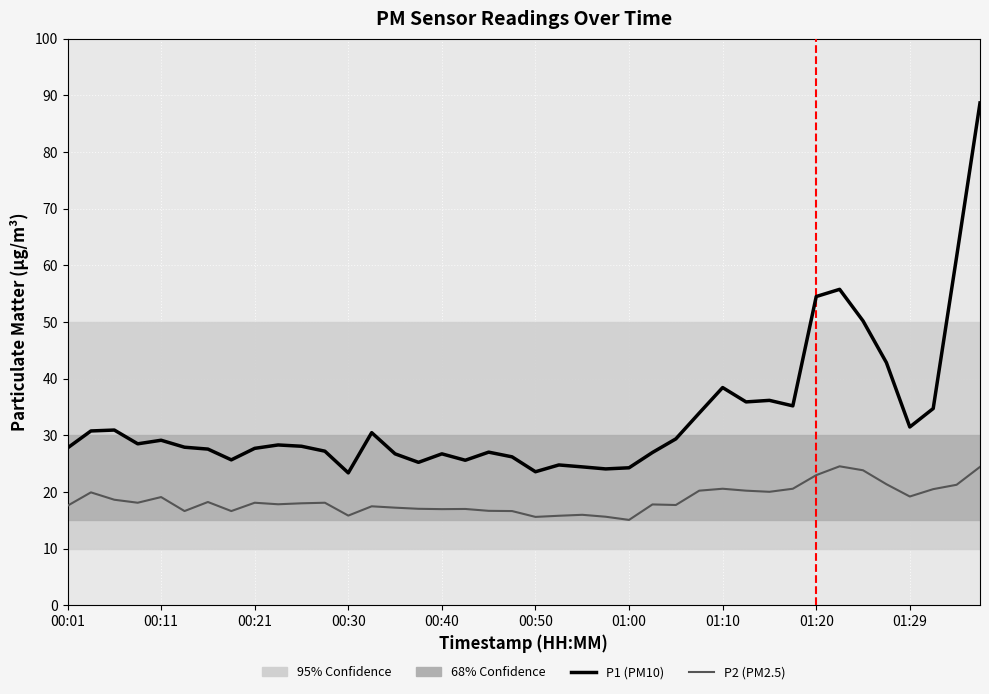

Which series has the largest total across all categories?

P1 (PM10)